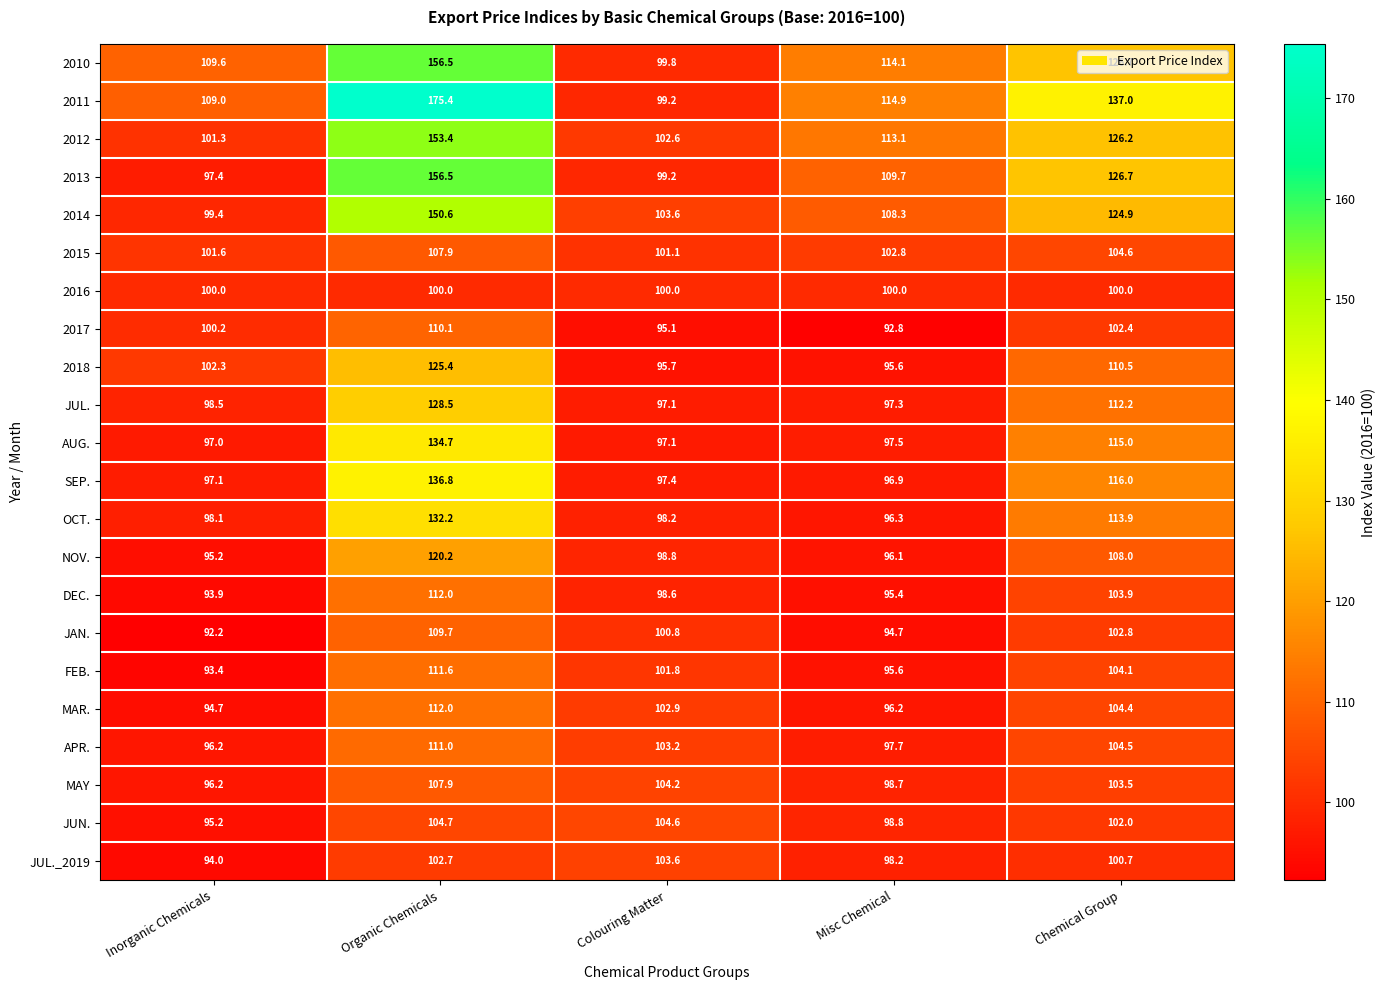

Rank the categories by 2015 value from highest to lowest.

Organic Chemicals, Chemical Group, Misc Chemical, Inorganic Chemicals, Colouring Matter